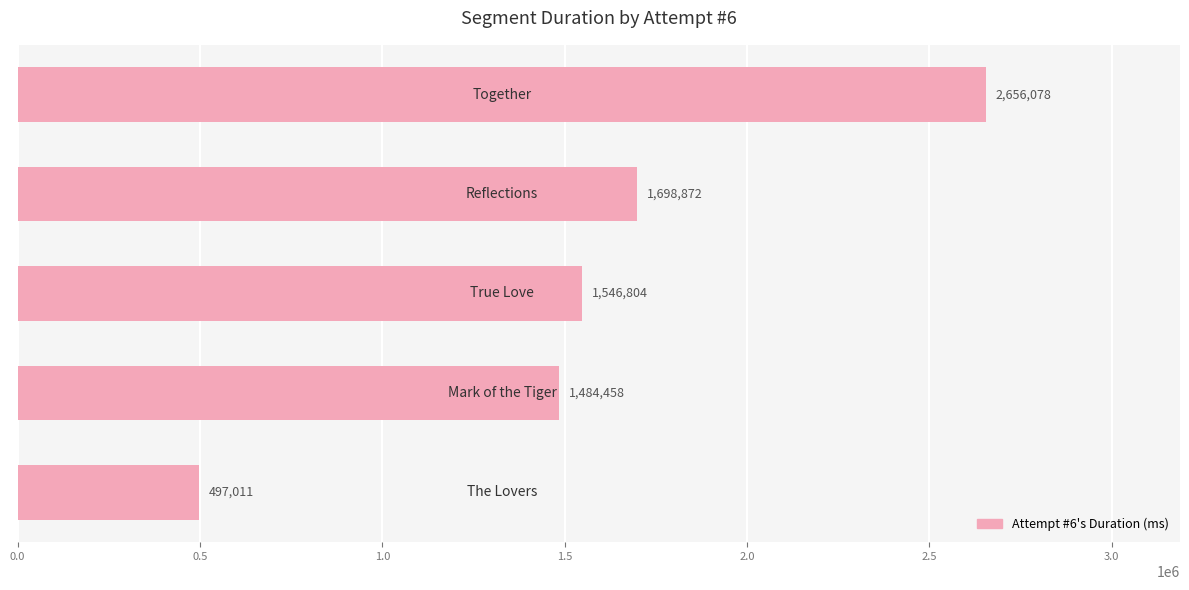

Reading top to bottom, what are all the values shown in this chart?

2656078	1698872	1546804	1484458	497011